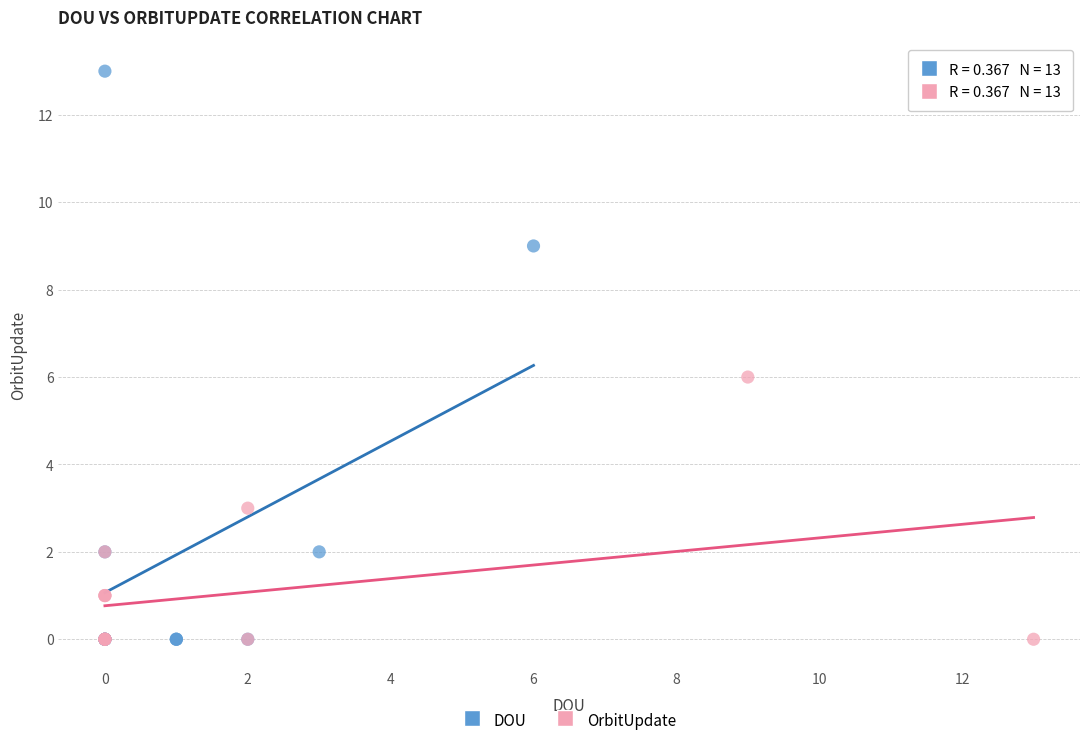

Which series reaches the maximum Y coordinate?

DOU